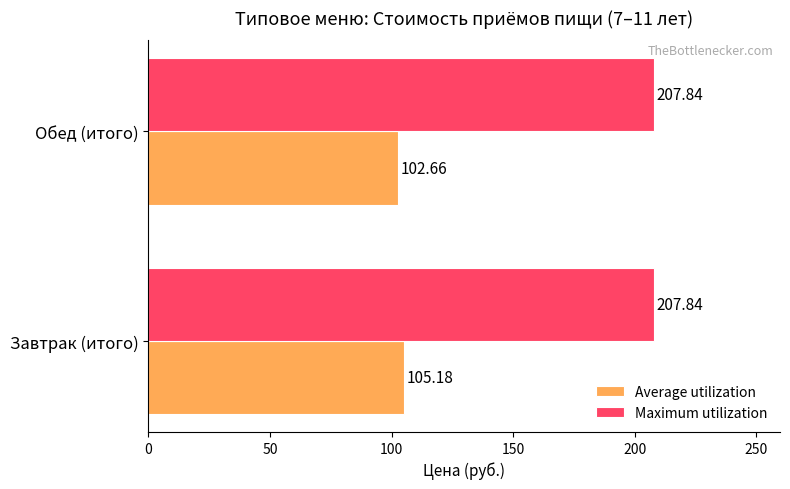

At Завтрак (итого), list the series in order from smallest to largest.

Average utilization, Maximum utilization